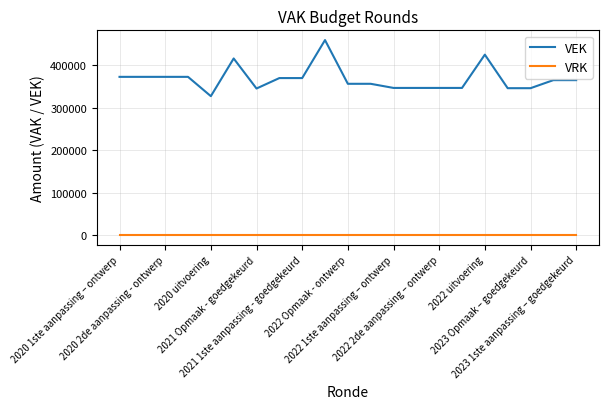

Count the number of categories in the chart.

21